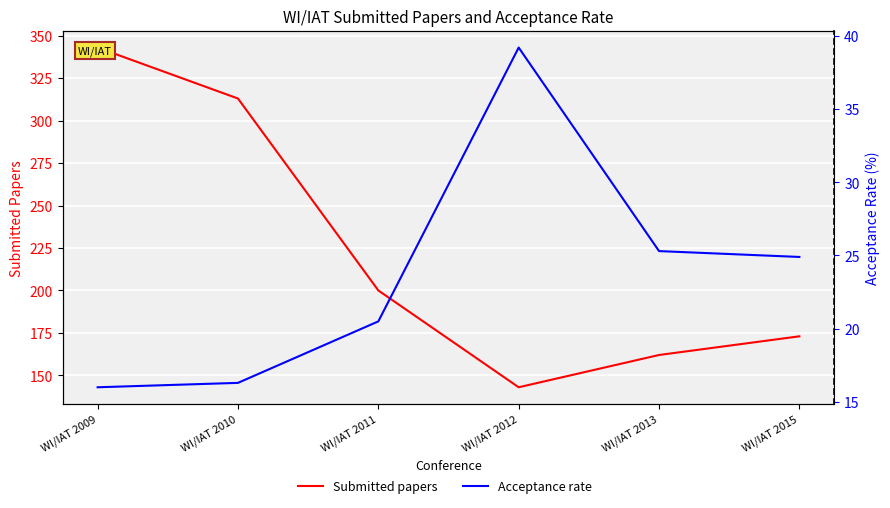

List the series in order of their overall mean, lowest first.

Acceptance rate, Submitted papers